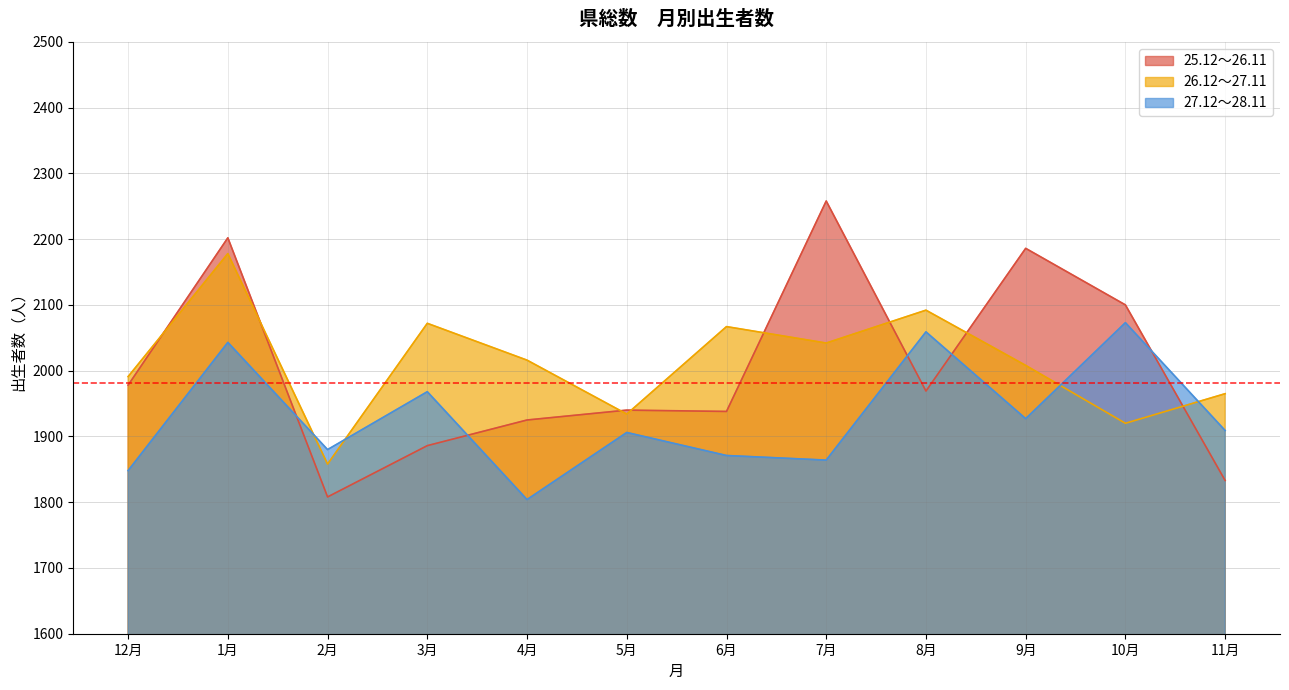

What position from the left is 5月?

6